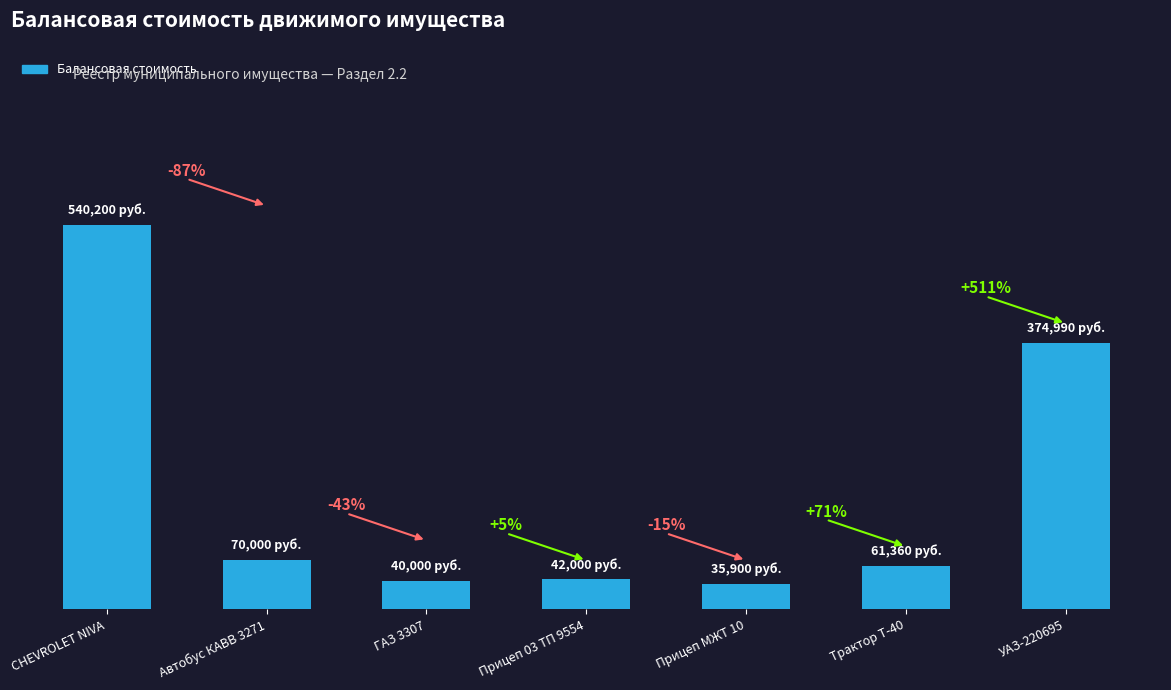

The value at Трактор Т-40 is 61360. True or false?

True